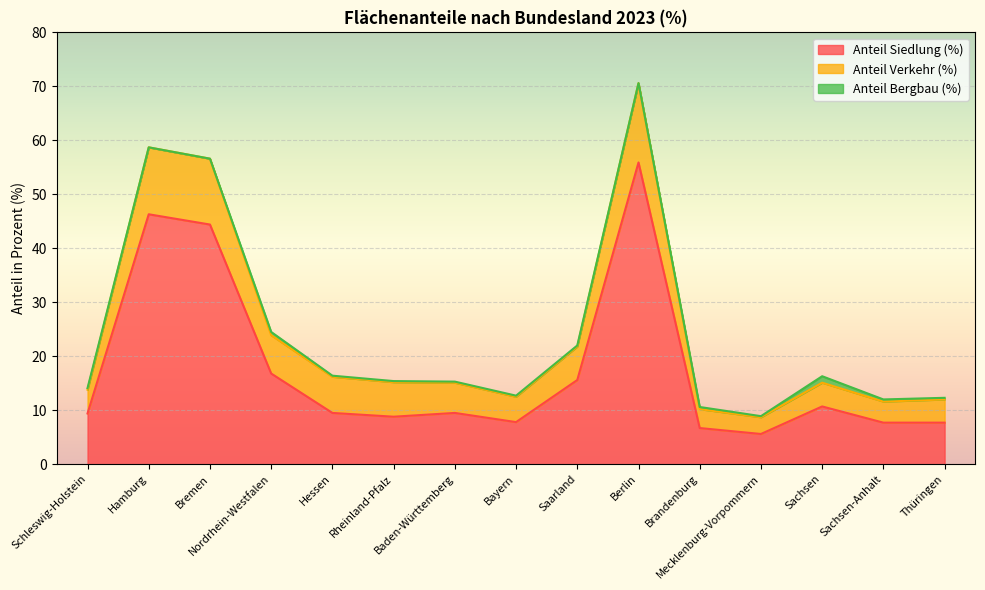

What is the average value of the Anteil Siedlung (%) series?

17.5